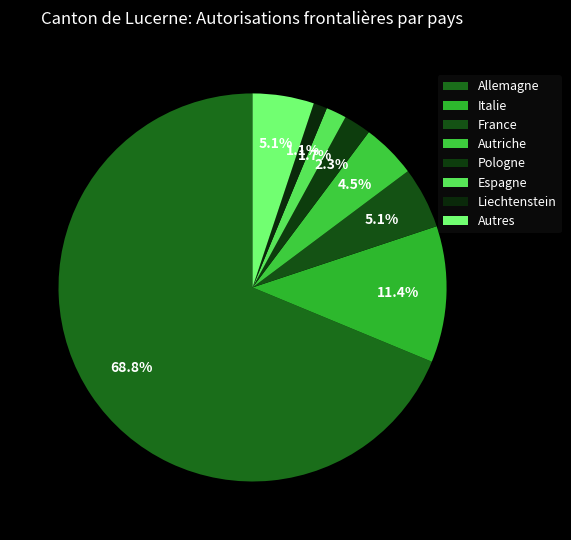

Count the number of slices in the pie.

8